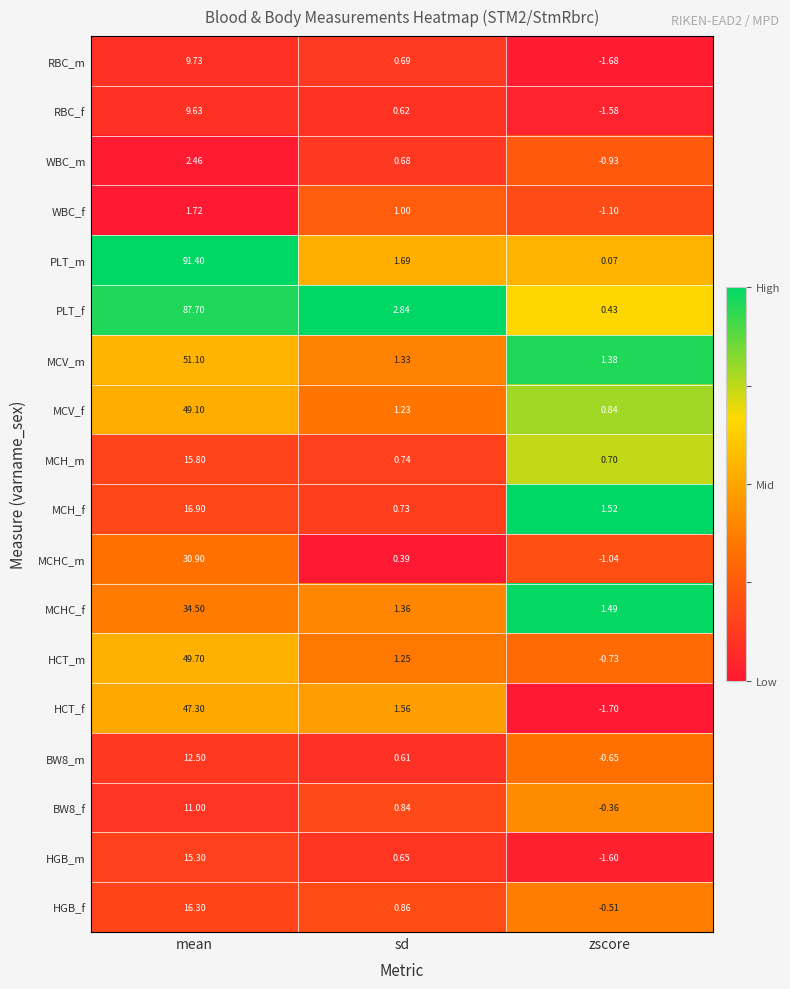

At how many categories does at least one series exceed 0?

3